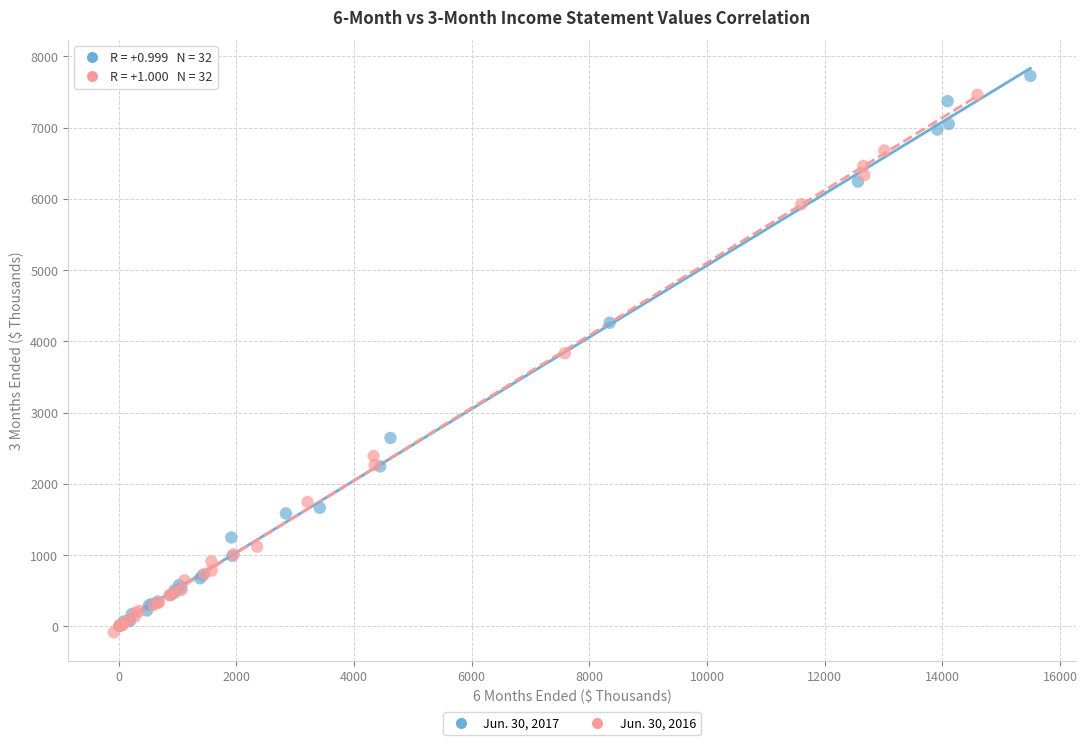

Which series has the largest Y range (max minus min)?

Jun. 30, 2017